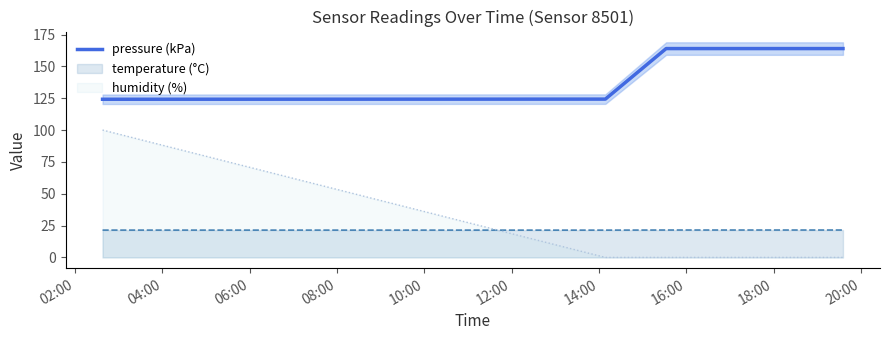

Which series ends up on top after the final intersection of temperature (°C) and humidity (%)?

temperature (°C)